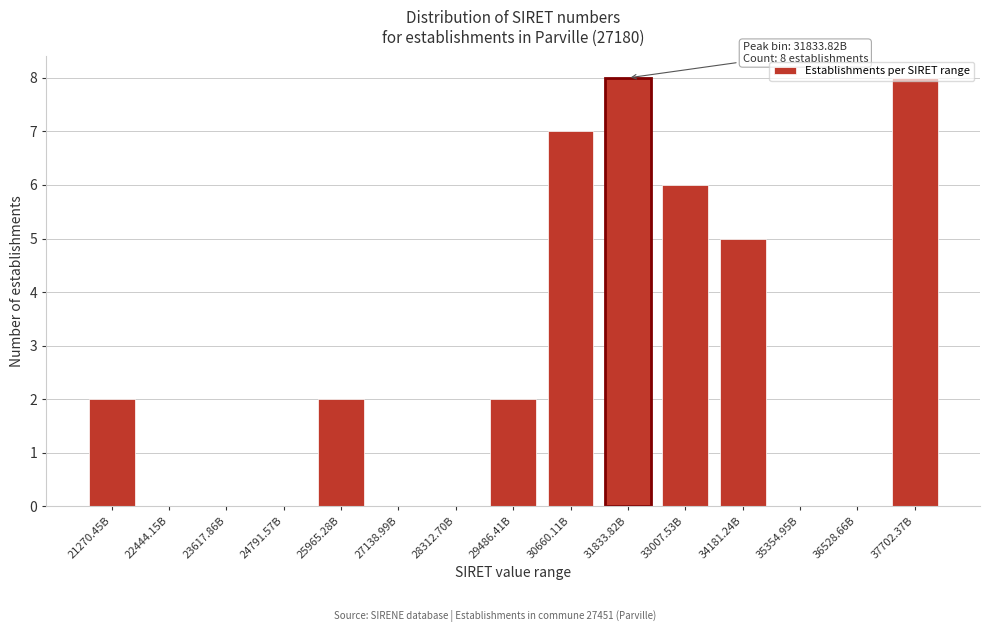

What is the change in value from 29486.41B to 30660.11B?

+5